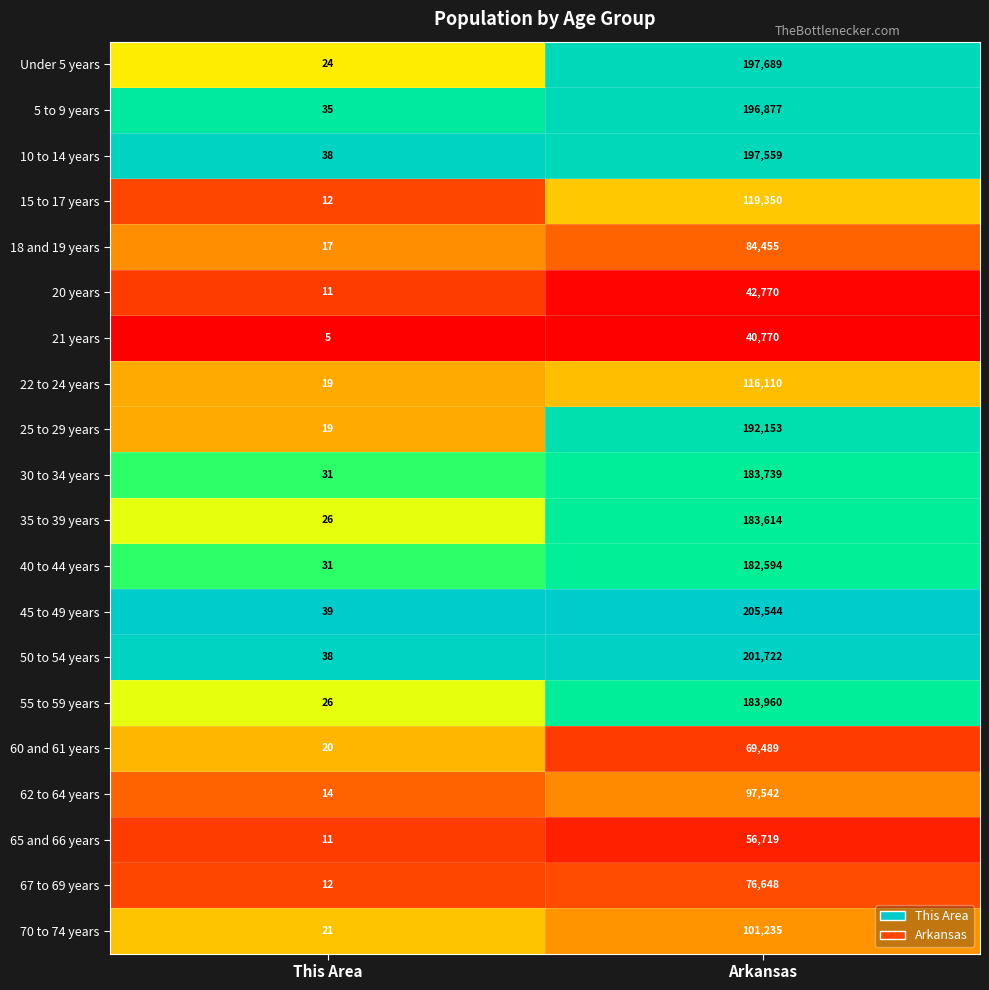

What is the greatest value displayed?

205544